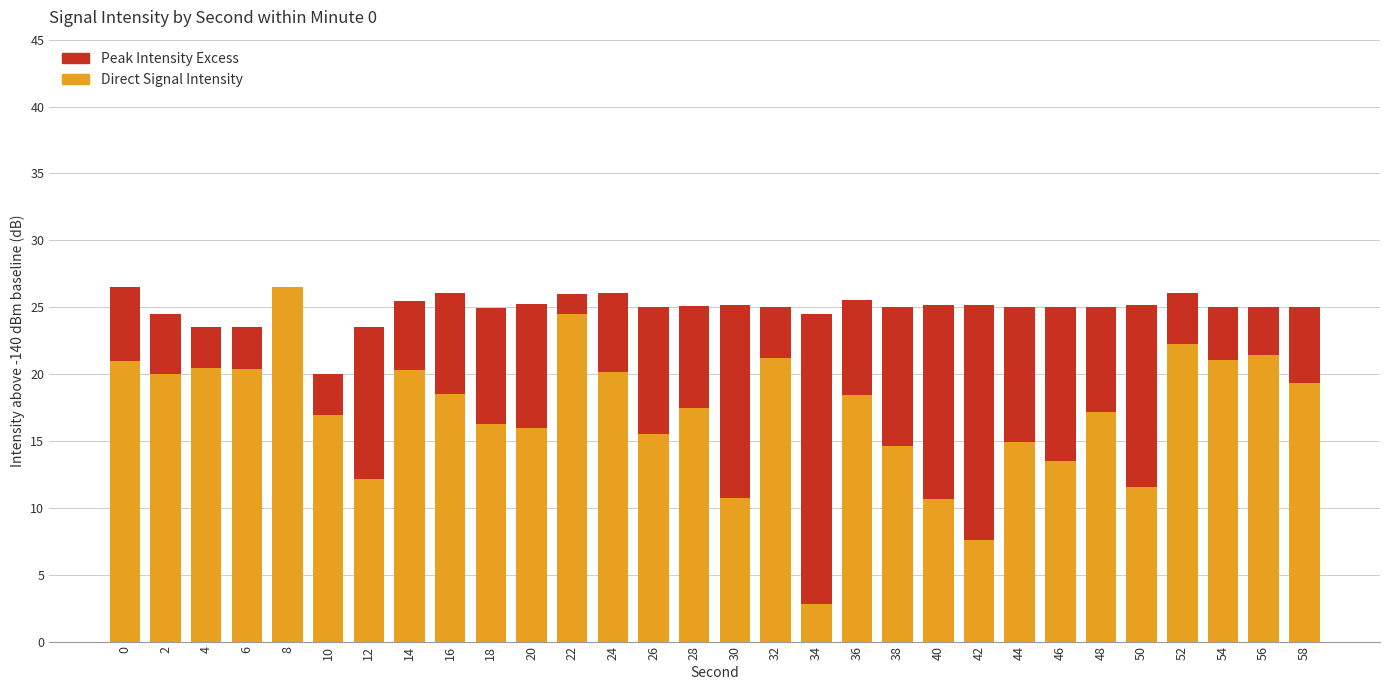

The value of Direct Signal Intensity at 10 is 16.9. True or false?

True